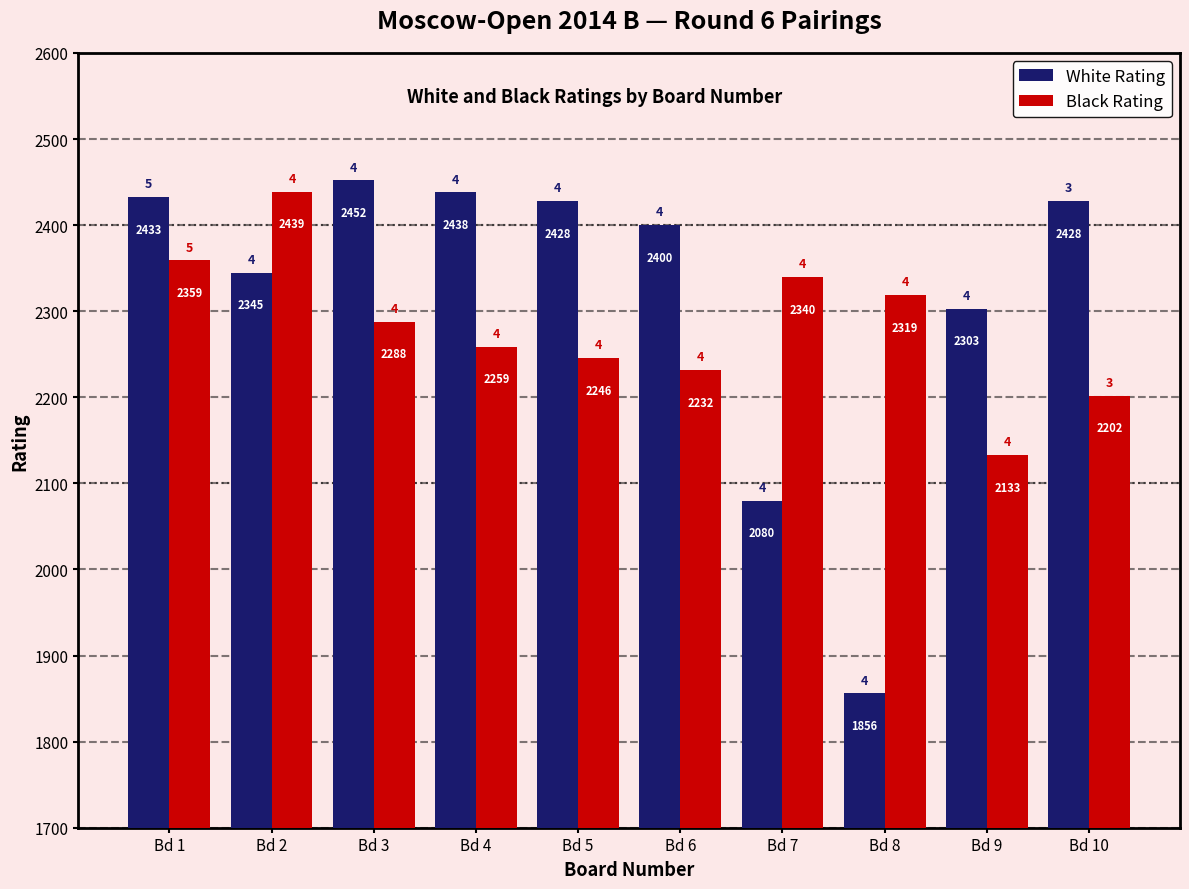

How many bars are there in each group?

2